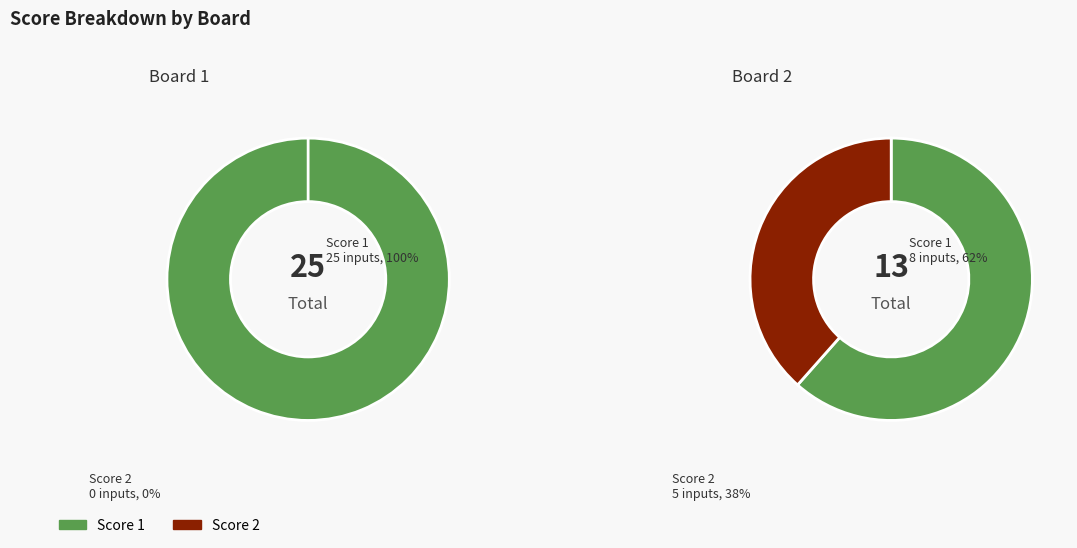

Which category has the biggest portion of the pie?

1